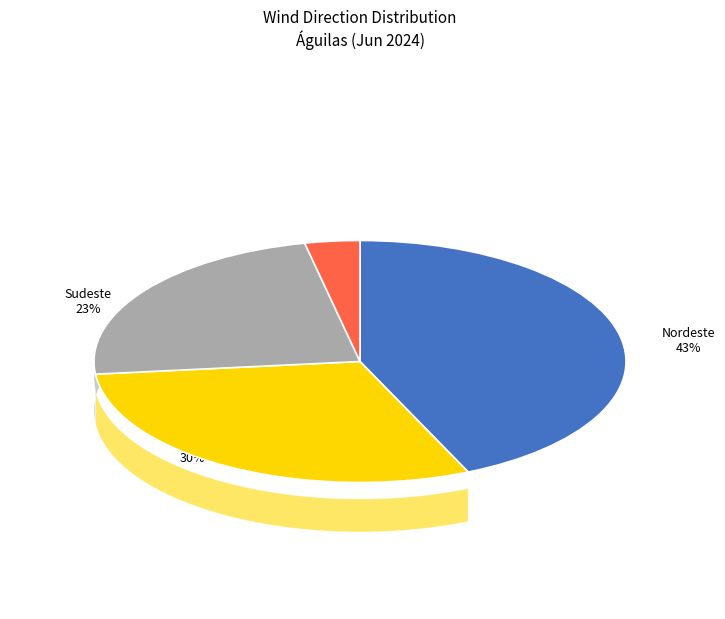

Is it true that Sudeste is 23% of the pie?

True